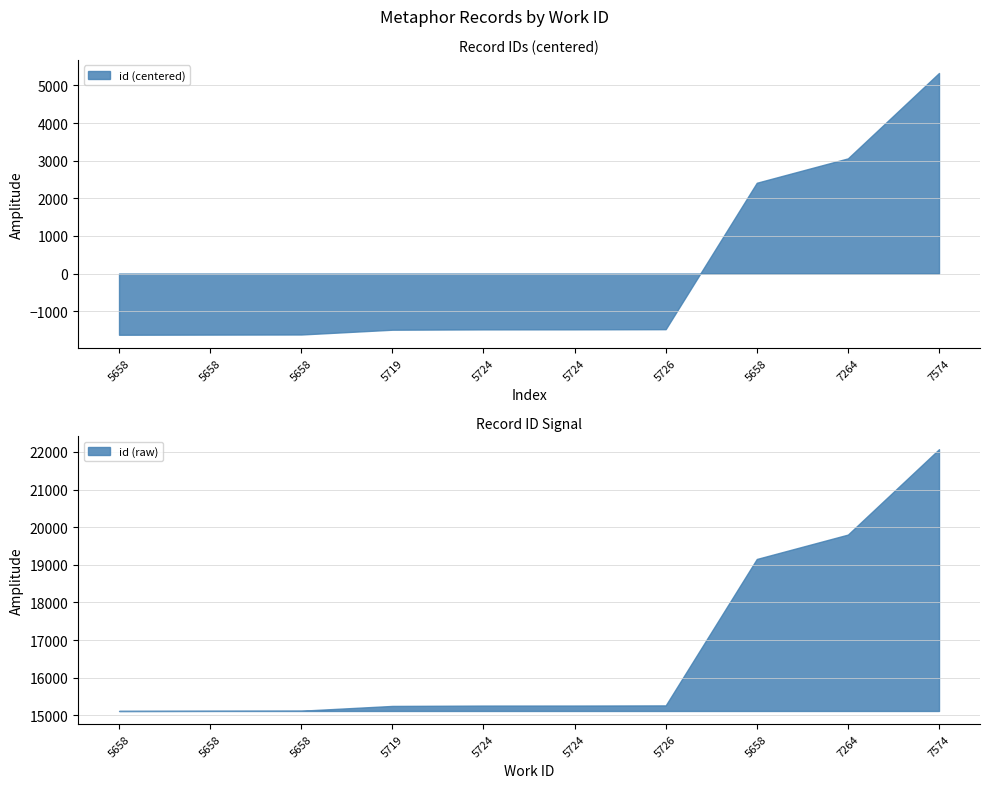

The value at 5658 is 19154. True or false?

True